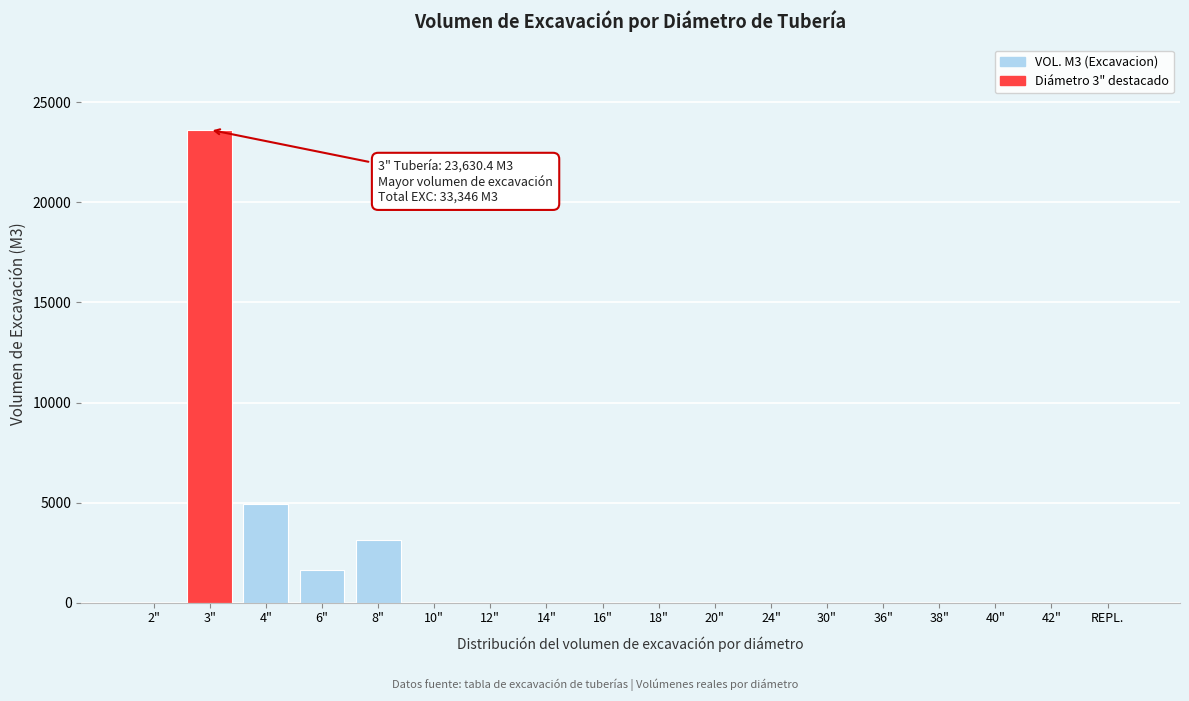

Reading right to left, transcribe all the data shown in this chart.

REPL.=0.0	42"=0.0	40"=0.0	38"=0.0	36"=0.0	30"=0.0	24"=0.0	20"=0.0	18"=0.0	16"=0.0	14"=0.0	12"=0.0	10"=0.0	8"=3150.0	6"=1637.6	4"=4928.0	3"=23630.4	2"=0.0